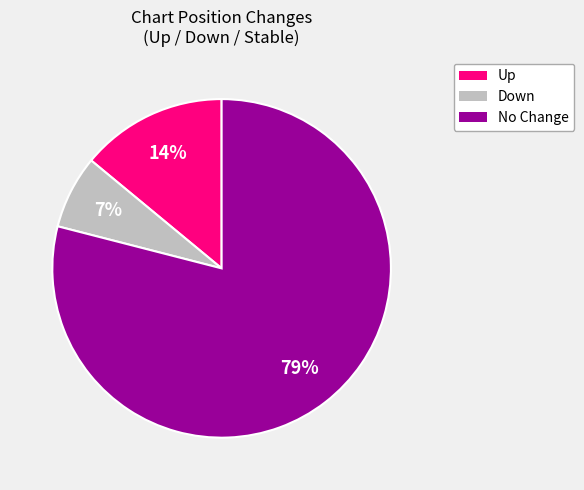

How many segments does this pie chart have?

3